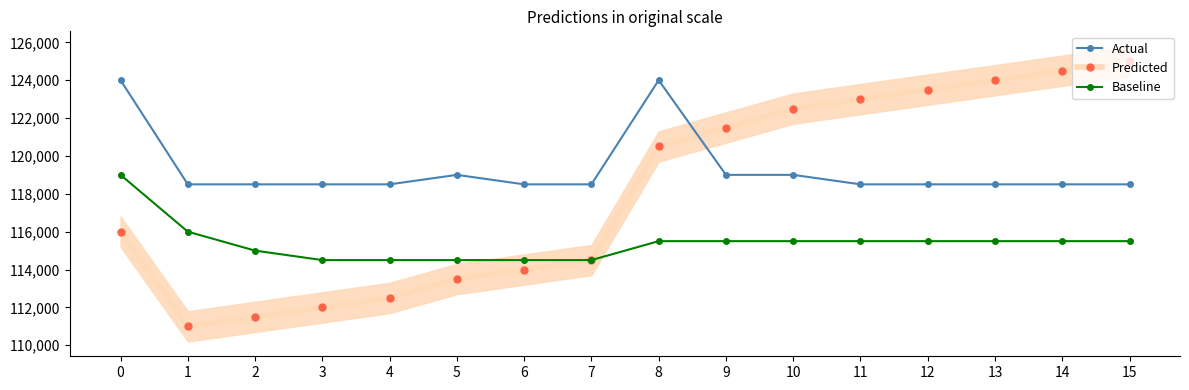

What is the minimum value shown in the chart?

111000